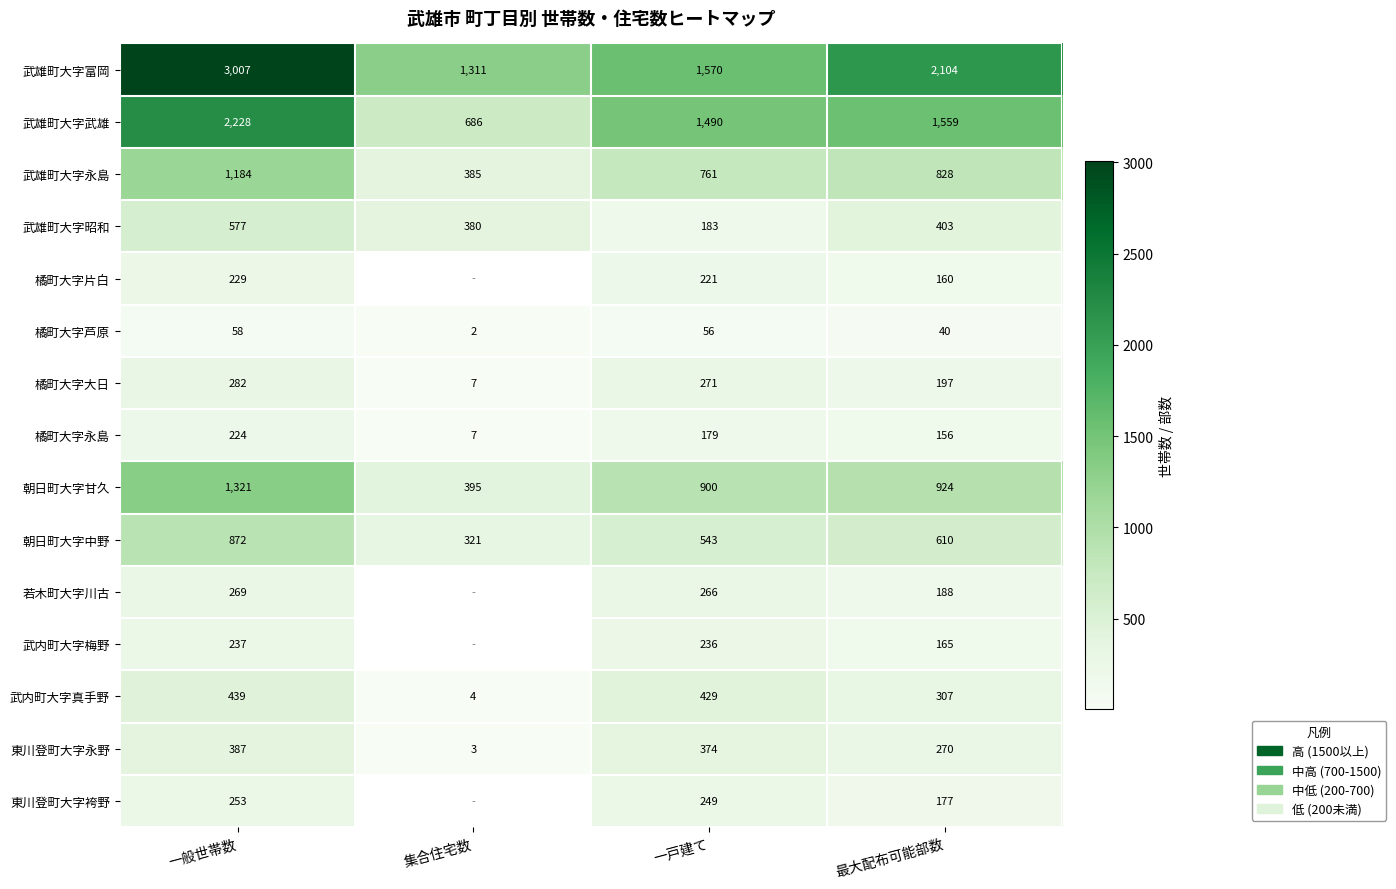

Rank the series at 一戸建て from highest to lowest value.

武雄町大字富岡, 武雄町大字武雄, 朝日町大字甘久, 武雄町大字永島, 朝日町大字中野, 武内町大字真手野, 東川登町大字永野, 橘町大字大日, 若木町大字川古, 東川登町大字袴野, 武内町大字梅野, 橘町大字片白, 武雄町大字昭和, 橘町大字永島, 橘町大字芦原